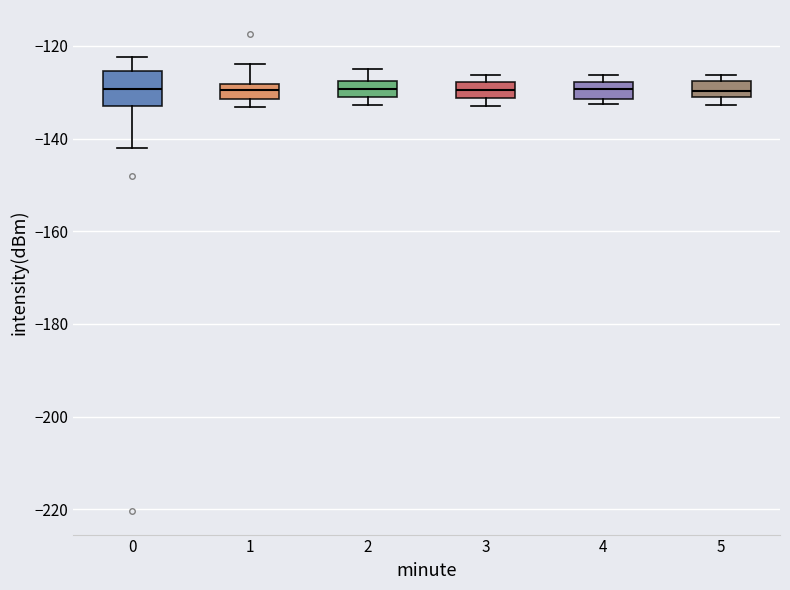

Where is the lower edge of the box at x = 2 on the y-axis? The values are not printed on the chart, so give them approximately, as read against the axis.

-130